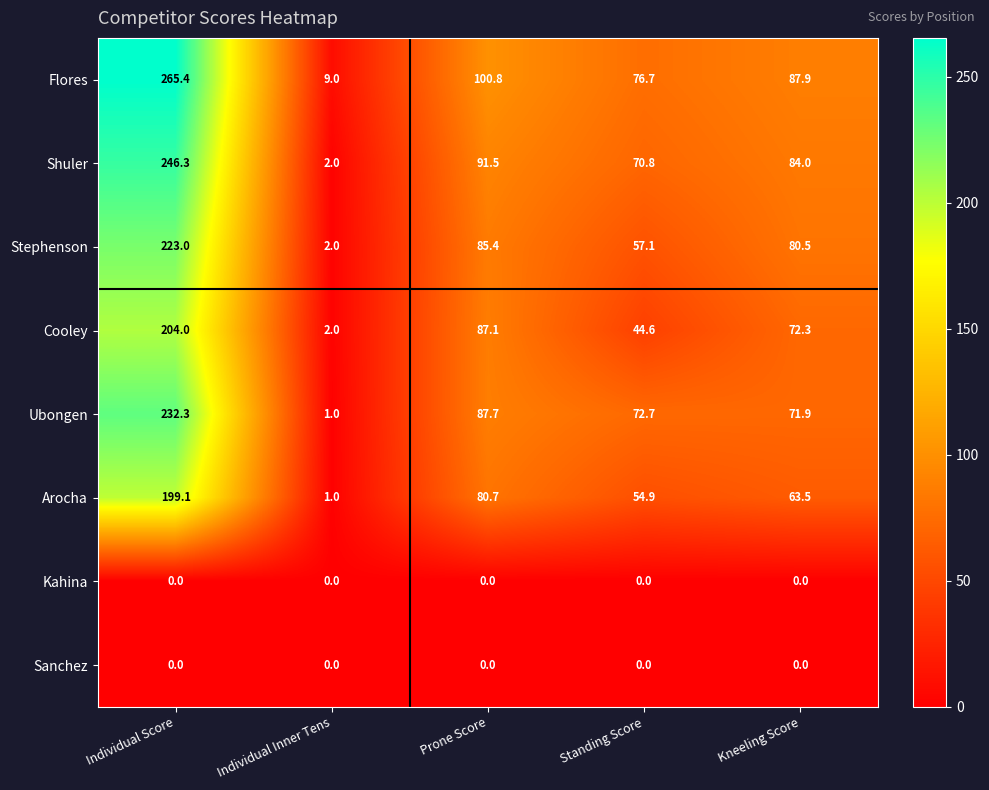

What is the maximum value shown in the chart?

265.4